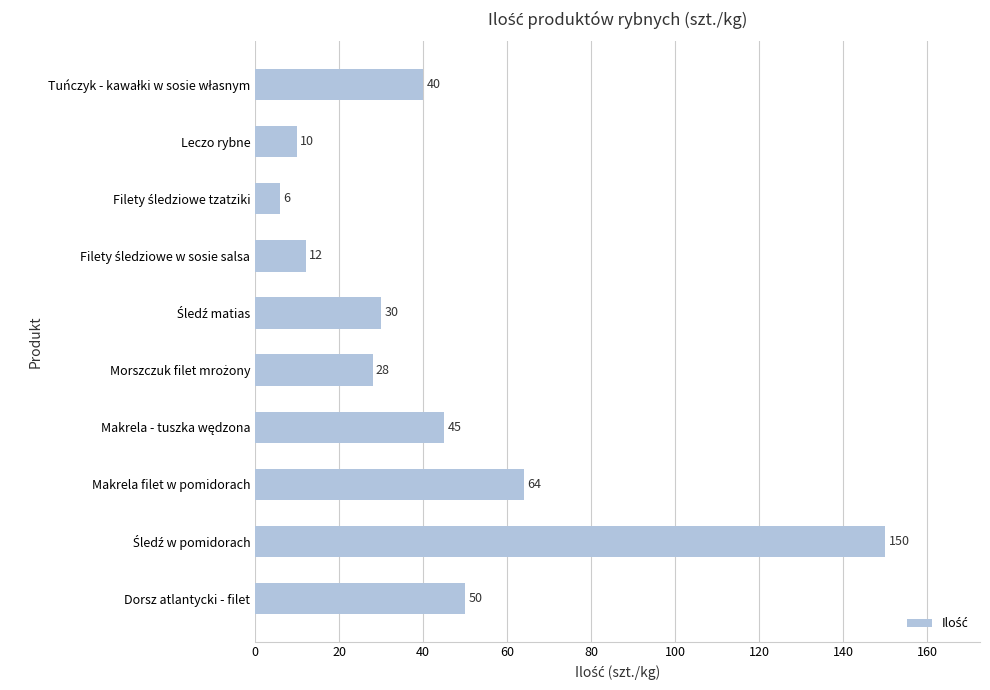

What is the maximum value shown in the chart?

150